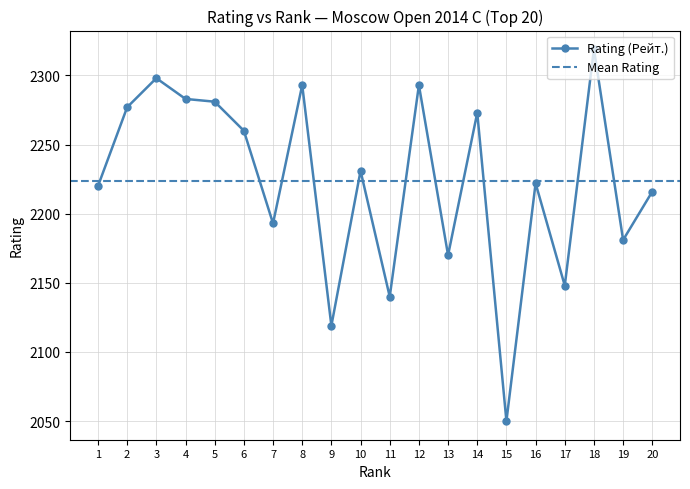

True or false: the data has more than 2 interior local peaks.

True